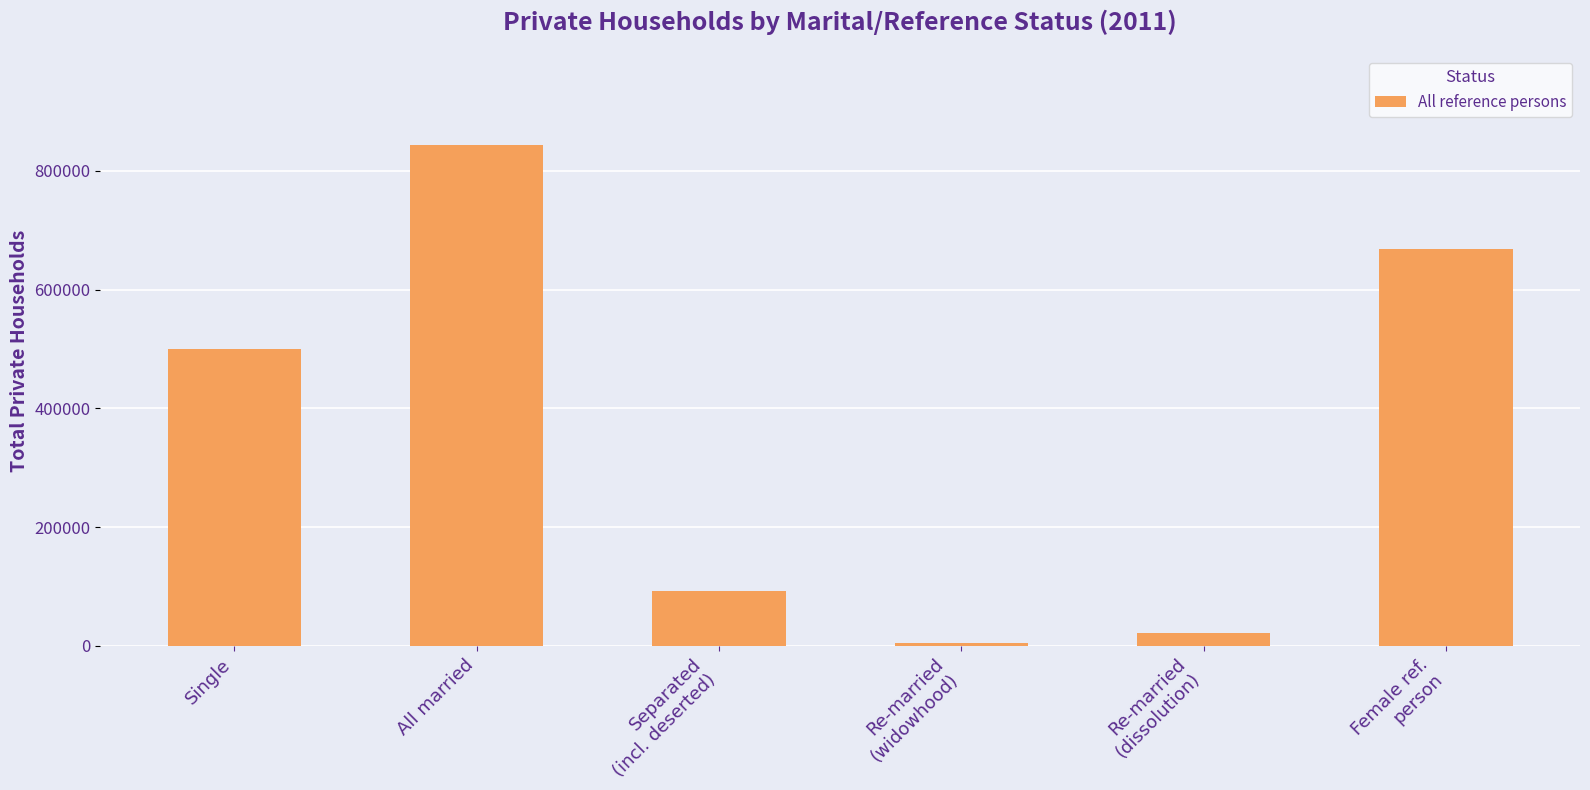

Approximately how many times larger is the value at All married compared to Female ref.
person?

1.3